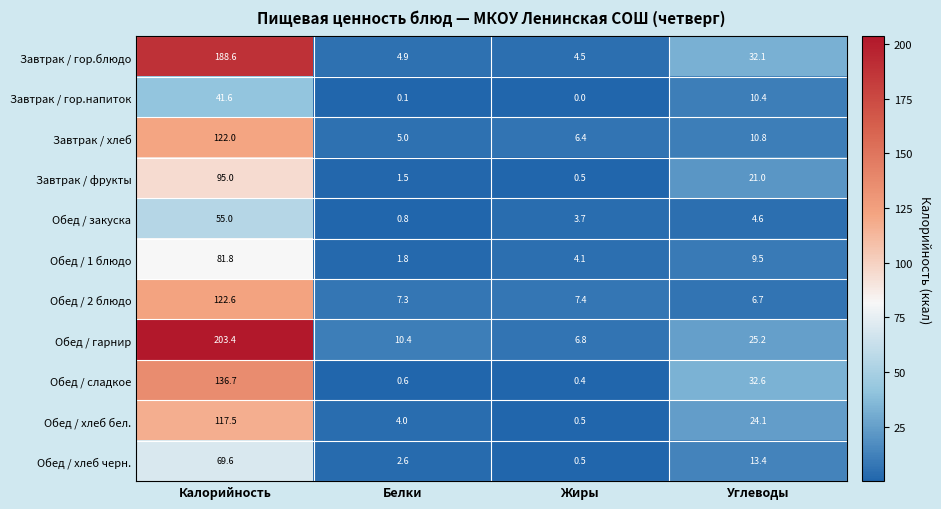

How many data points does each series have?

4